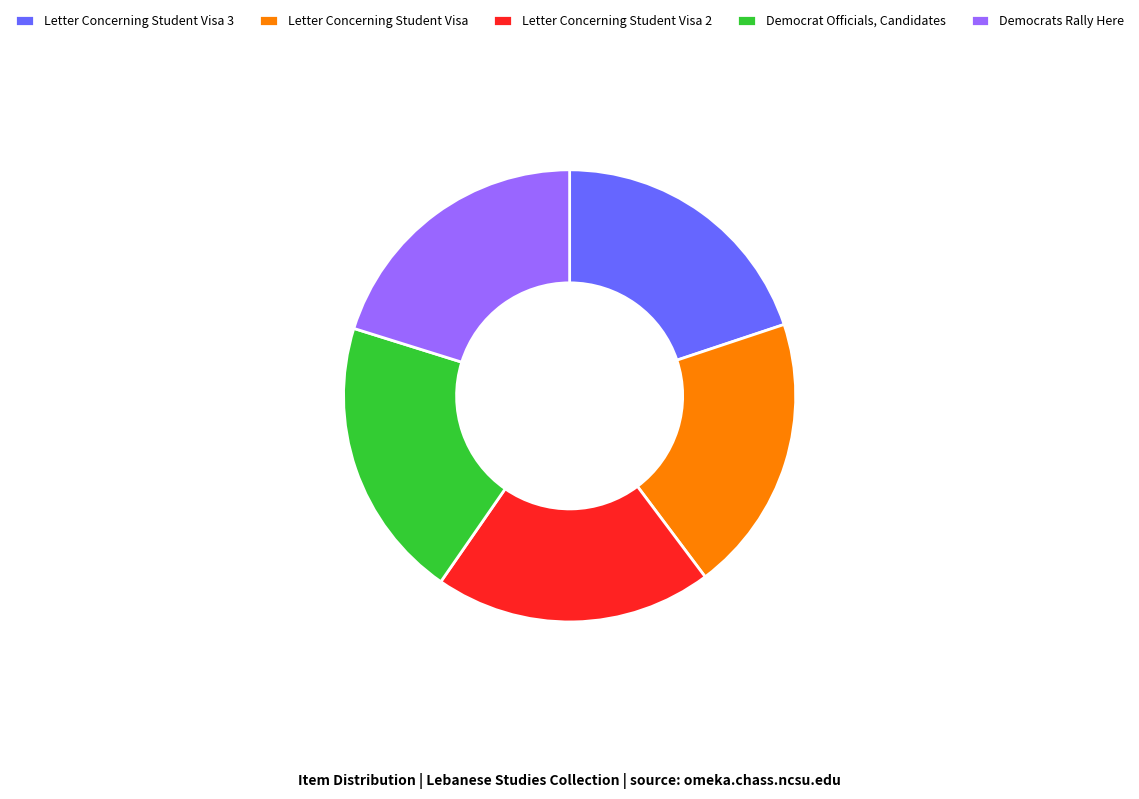

Is Democrats Rally Here the majority of the pie?

No